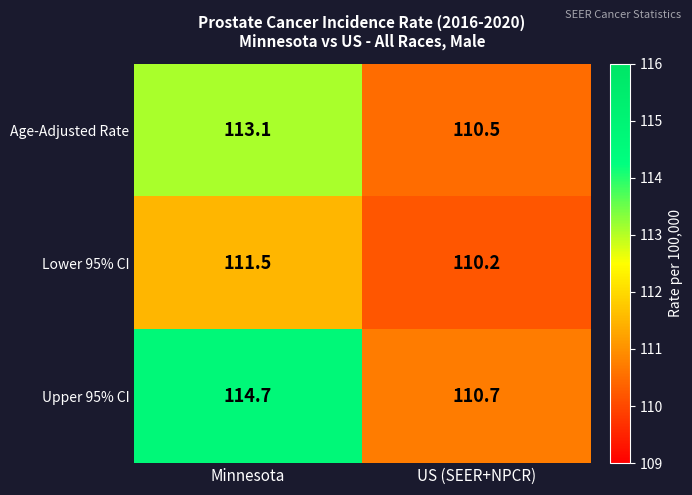

Where does the Upper 95% CI series first go above 114?

Minnesota